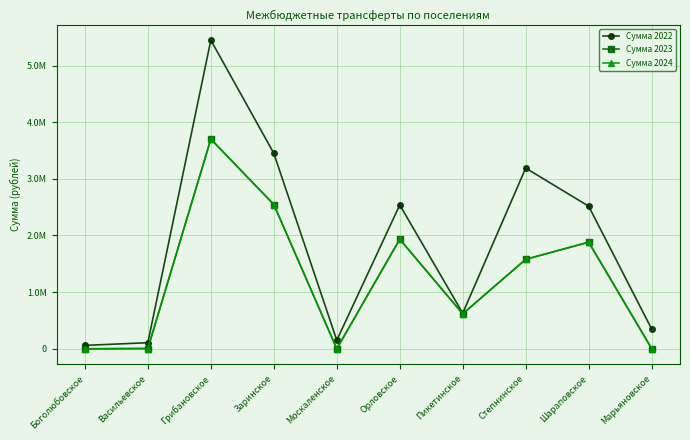

Which category has the highest value in the Сумма 2022 series?

Грибановское